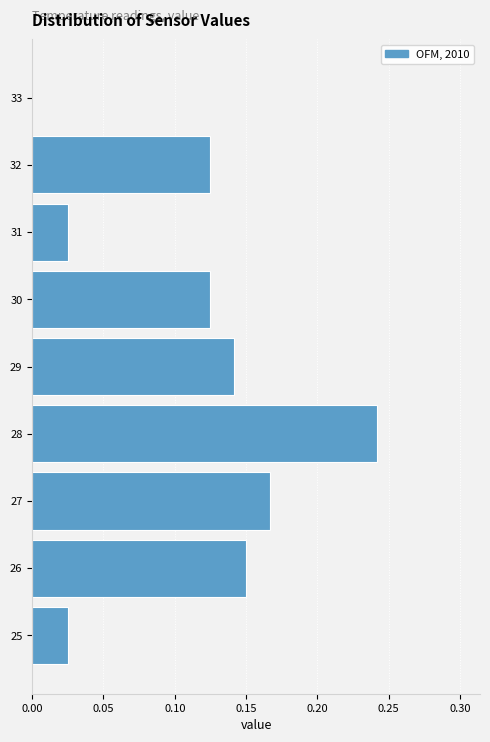

The chart shows a value of 0.1 at 28. True or false?

False